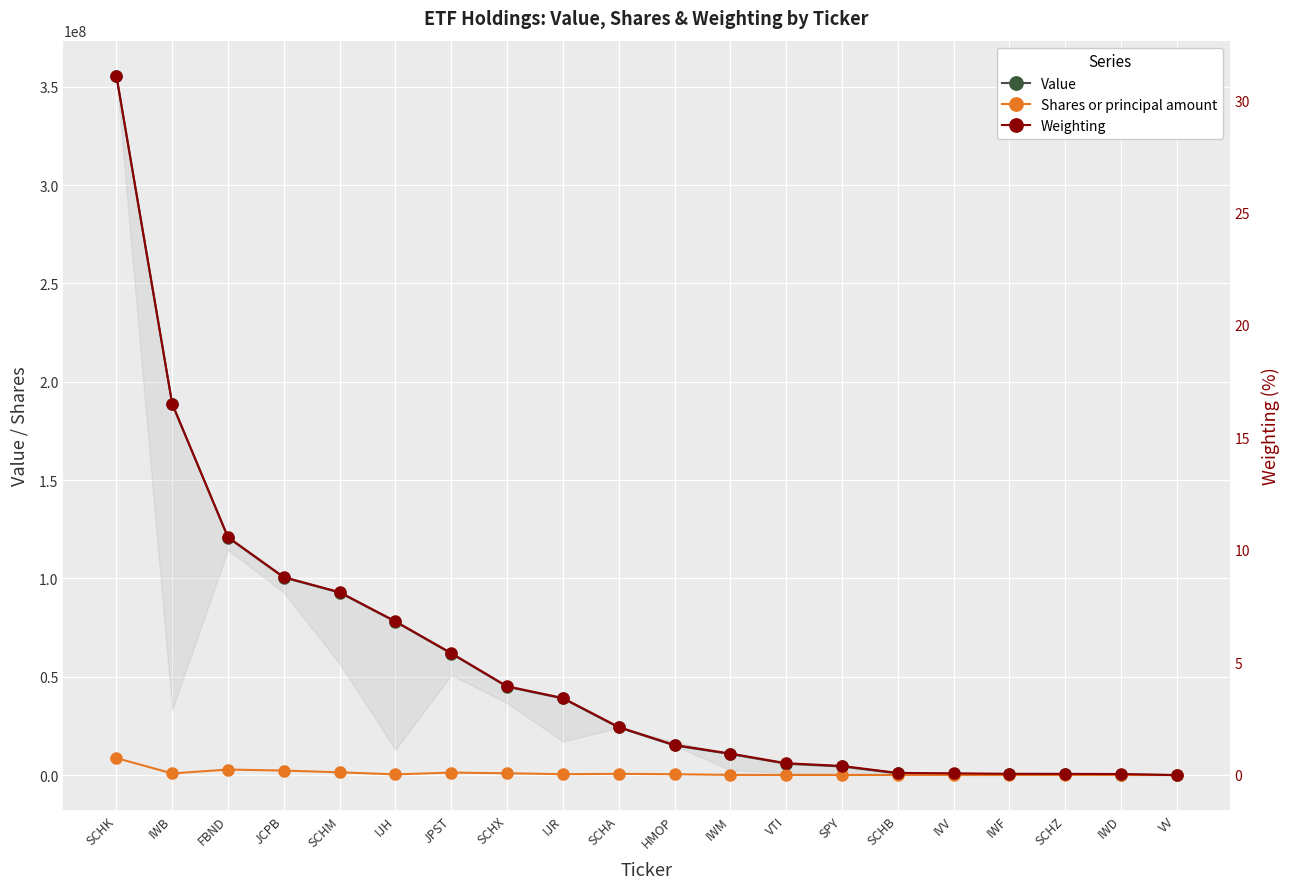

True or false: Value and Shares or principal amount intersect in this chart.

False